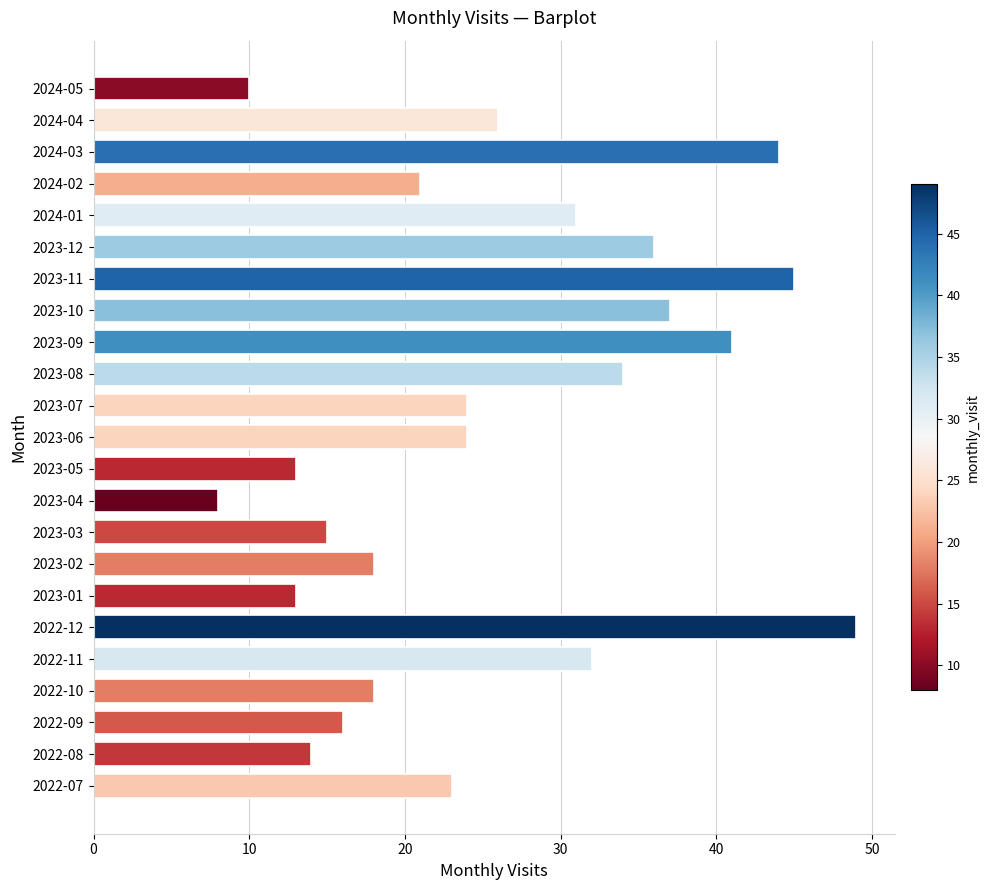

Reading top to bottom, list all the values displayed in this chart.

2024-05=10	2024-04=26	2024-03=44	2024-02=21	2024-01=31	2023-12=36	2023-11=45	2023-10=37	2023-09=41	2023-08=34	2023-07=24	2023-06=24	2023-05=13	2023-04=8	2023-03=15	2023-02=18	2023-01=13	2022-12=49	2022-11=32	2022-10=18	2022-09=16	2022-08=14	2022-07=23